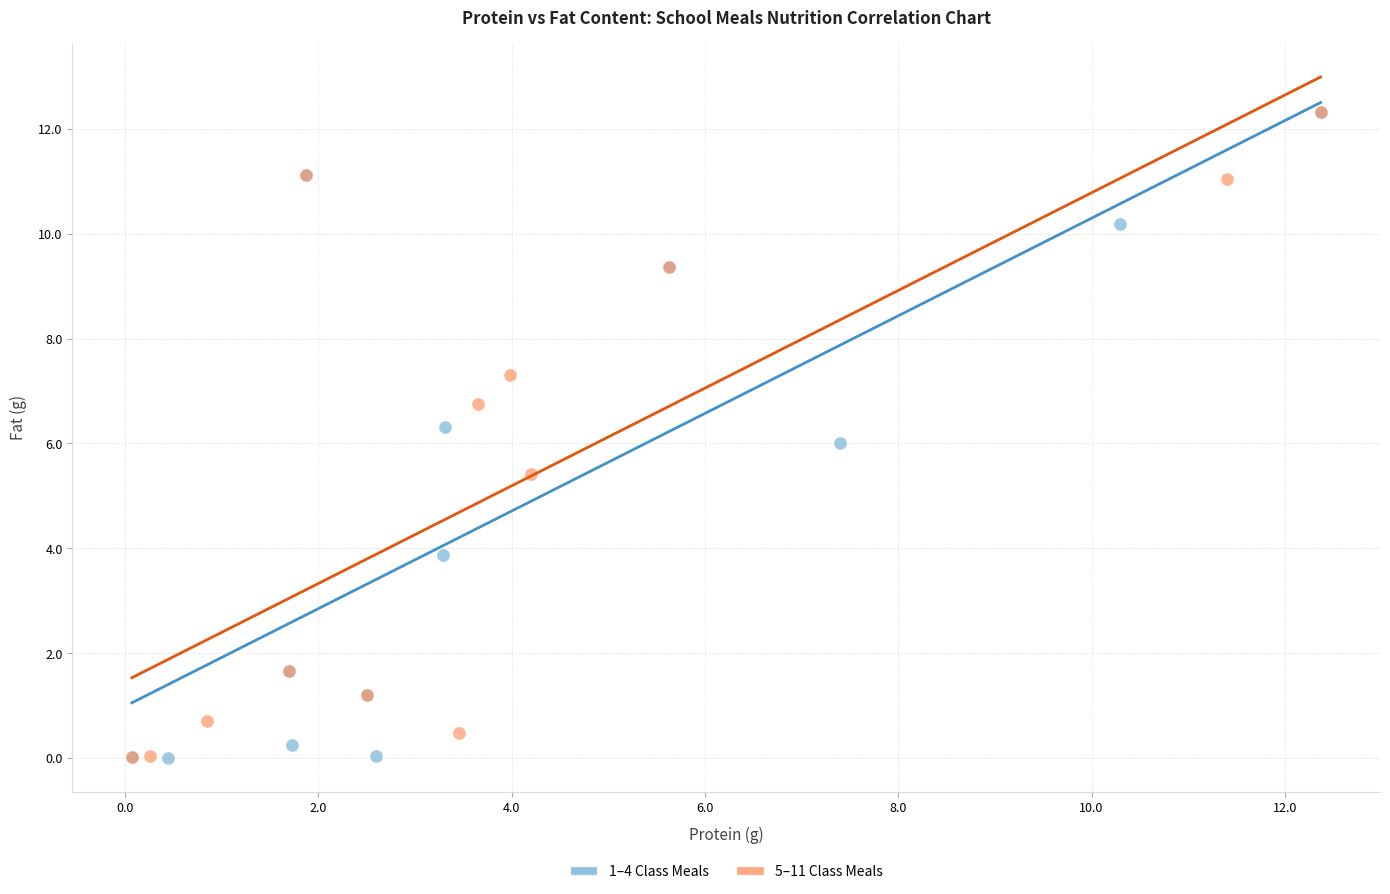

Which series has the widest spread of Y values?

1–4 Class Meals